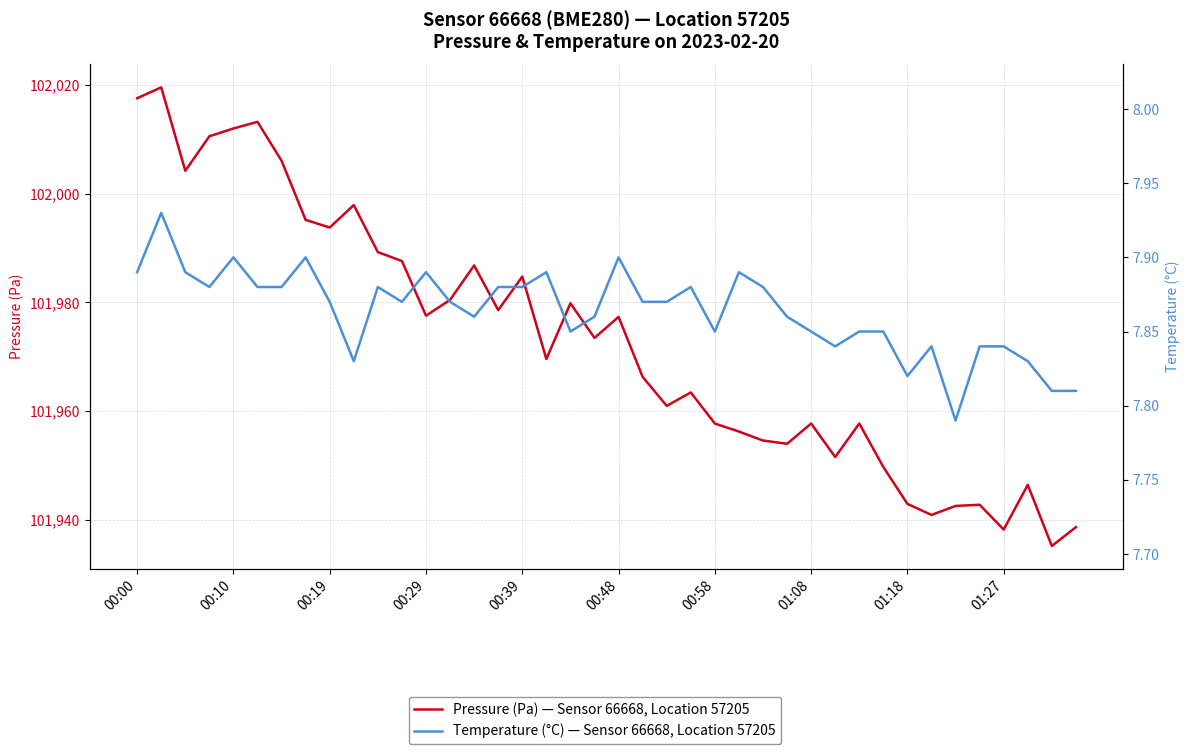

Reading left to right, extract all data points from this chart.

Pressure (Pa) — Sensor 66668, Location 57205: 102017.5	102019.5	102004.2	102010.5	102012.0	102013.2	102006.0	101995.2	101993.8	101997.9	101989.2	101987.6	101977.5	101980.4	101986.8	101978.6	101984.7	101969.6	101979.8	101973.4	101977.3	101966.3	101960.9	101963.4	101957.7	101956.2	101954.6	101954.0	101957.7	101951.5	101957.7	101949.7	101942.9	101940.9	101942.5	101942.8	101938.2	101946.4	101935.2	101938.6
Temperature (°C) — Sensor 66668, Location 57205: 7.9	7.9	7.9	7.9	7.9	7.9	7.9	7.9	7.9	7.8	7.9	7.9	7.9	7.9	7.9	7.9	7.9	7.9	7.8	7.9	7.9	7.9	7.9	7.9	7.8	7.9	7.9	7.9	7.8	7.8	7.8	7.8	7.8	7.8	7.8	7.8	7.8	7.8	7.8	7.8